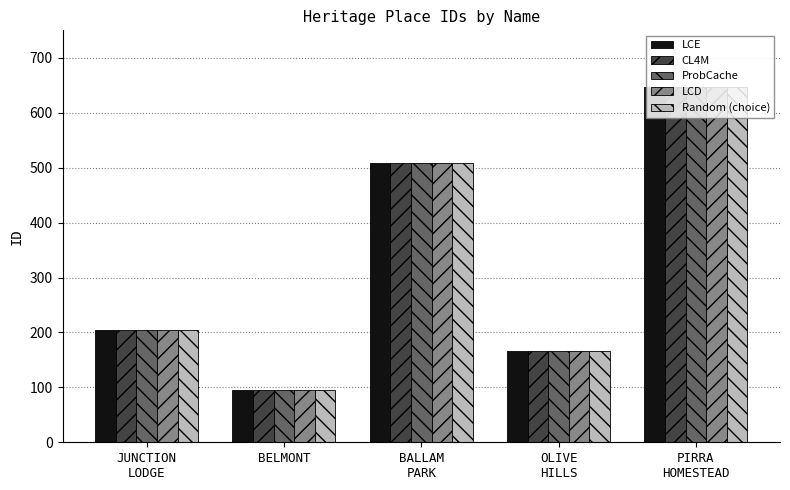

Reading right to left, what are all the values shown in this chart?

LCE: 647	166	508	95	205
CL4M: 647	166	508	95	205
ProbCache: 647	166	508	95	205
LCD: 647	166	508	95	205
Random (choice): 647	166	508	95	205